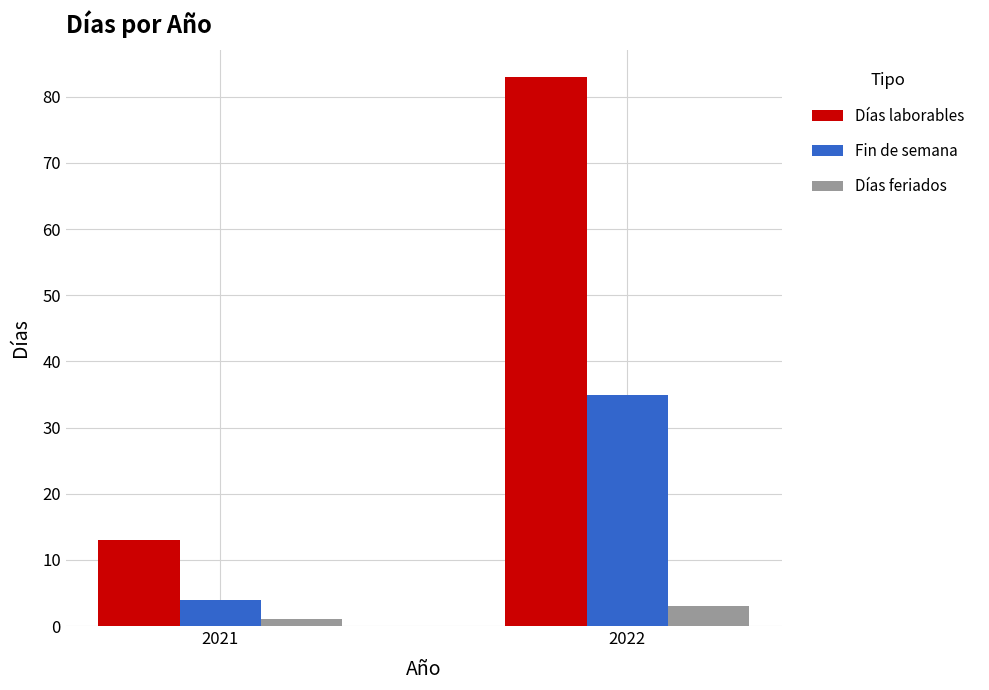

How many distinct data groups are displayed?

3